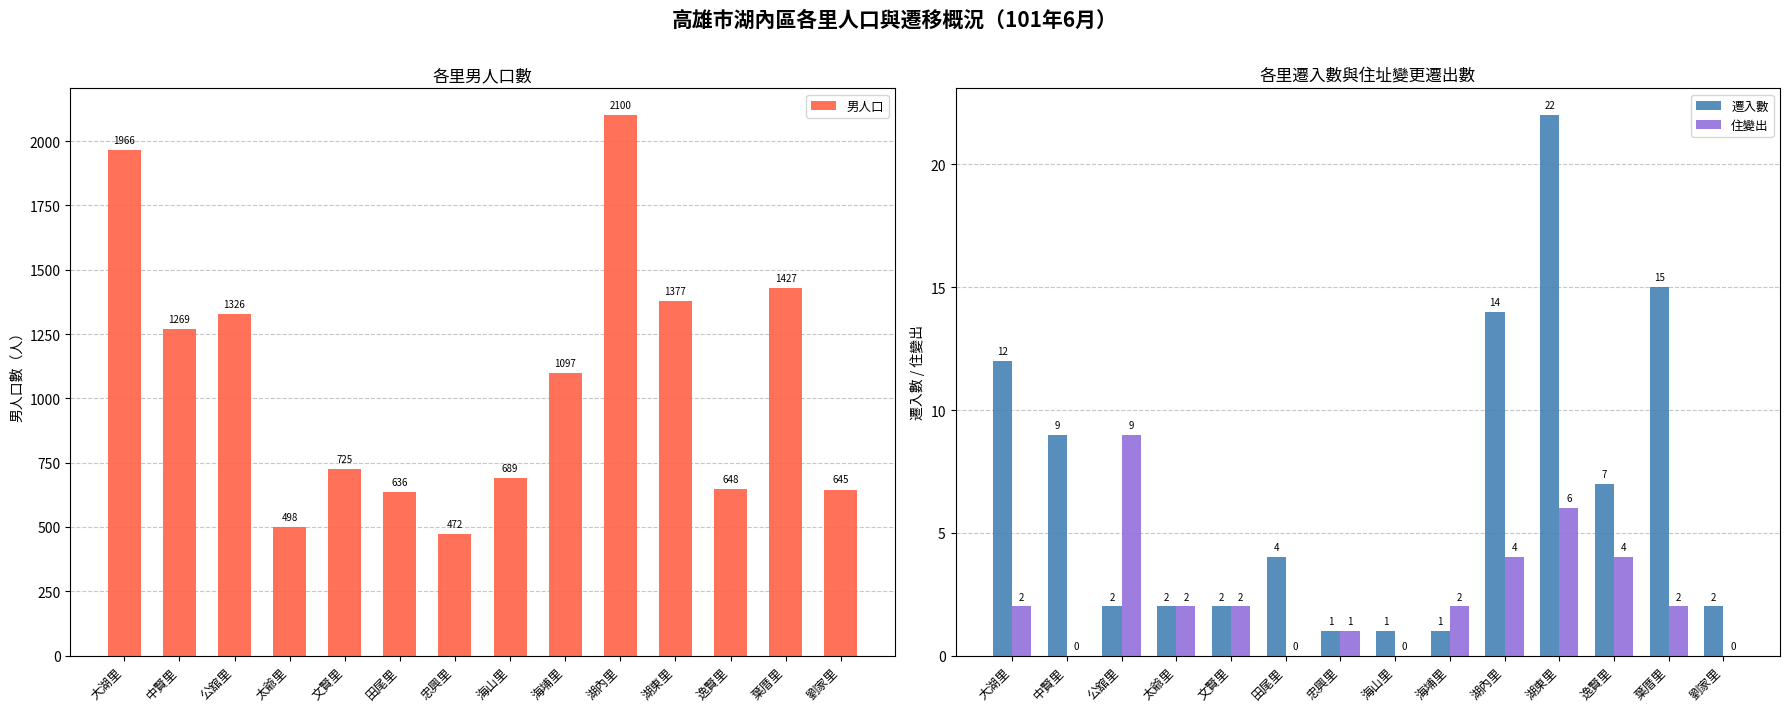

What are all the series names shown in the legend?

男人口, 遷入數, 住變出